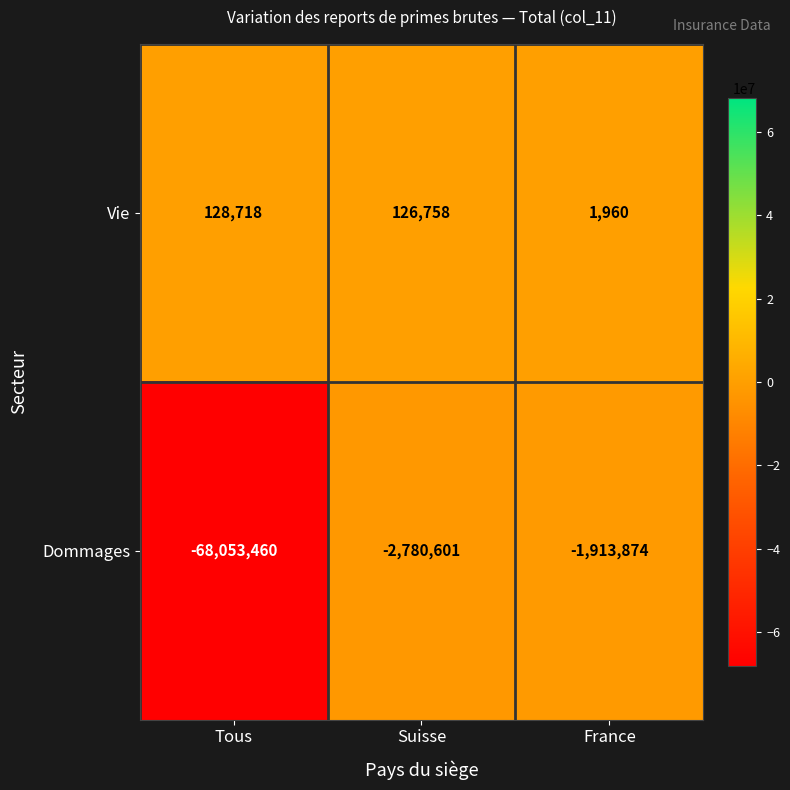

What is the average value of the Dommages series?

-24249312